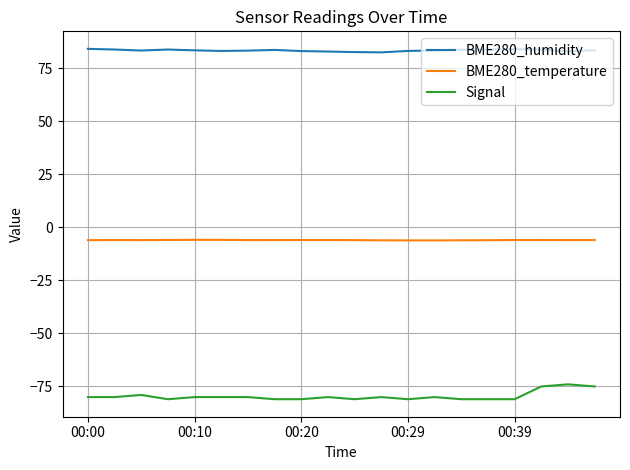

What is the minimum value shown in the chart?

-81.0